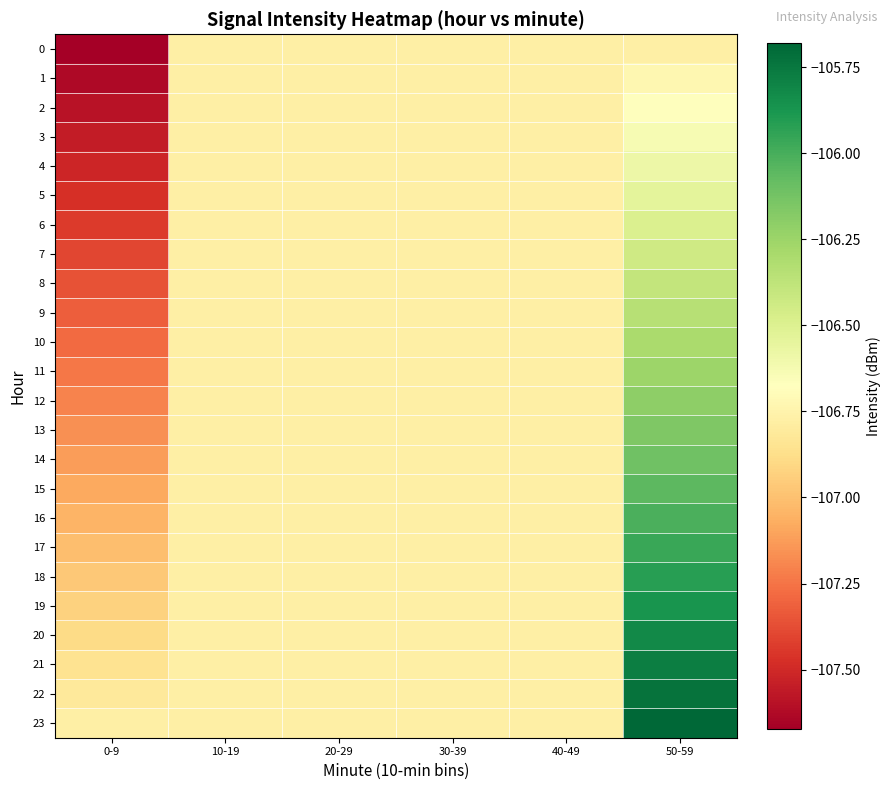

Reading left to right, extract all data points from this chart.

0: 0-9=-107.7	10-19=-106.8	20-29=-106.8	30-39=-106.8	40-49=-106.8	50-59=-106.8
1: 0-9=-107.6	10-19=-106.8	20-29=-106.8	30-39=-106.8	40-49=-106.8	50-59=-106.7
2: 0-9=-107.6	10-19=-106.8	20-29=-106.8	30-39=-106.8	40-49=-106.8	50-59=-106.7
3: 0-9=-107.6	10-19=-106.8	20-29=-106.8	30-39=-106.8	40-49=-106.8	50-59=-106.6
4: 0-9=-107.5	10-19=-106.8	20-29=-106.8	30-39=-106.8	40-49=-106.8	50-59=-106.6
5: 0-9=-107.5	10-19=-106.8	20-29=-106.8	30-39=-106.8	40-49=-106.8	50-59=-106.5
6: 0-9=-107.4	10-19=-106.8	20-29=-106.8	30-39=-106.8	40-49=-106.8	50-59=-106.5
7: 0-9=-107.4	10-19=-106.8	20-29=-106.8	30-39=-106.8	40-49=-106.8	50-59=-106.4
8: 0-9=-107.4	10-19=-106.8	20-29=-106.8	30-39=-106.8	40-49=-106.8	50-59=-106.4
9: 0-9=-107.3	10-19=-106.8	20-29=-106.8	30-39=-106.8	40-49=-106.8	50-59=-106.3
10: 0-9=-107.3	10-19=-106.8	20-29=-106.8	30-39=-106.8	40-49=-106.8	50-59=-106.3
11: 0-9=-107.2	10-19=-106.8	20-29=-106.8	30-39=-106.8	40-49=-106.8	50-59=-106.3
12: 0-9=-107.2	10-19=-106.8	20-29=-106.8	30-39=-106.8	40-49=-106.8	50-59=-106.2
13: 0-9=-107.2	10-19=-106.8	20-29=-106.8	30-39=-106.8	40-49=-106.8	50-59=-106.2
14: 0-9=-107.1	10-19=-106.8	20-29=-106.8	30-39=-106.8	40-49=-106.8	50-59=-106.1
15: 0-9=-107.1	10-19=-106.8	20-29=-106.8	30-39=-106.8	40-49=-106.8	50-59=-106.1
16: 0-9=-107.0	10-19=-106.8	20-29=-106.8	30-39=-106.8	40-49=-106.8	50-59=-106.0
17: 0-9=-107.0	10-19=-106.8	20-29=-106.8	30-39=-106.8	40-49=-106.8	50-59=-106.0
18: 0-9=-107.0	10-19=-106.8	20-29=-106.8	30-39=-106.8	40-49=-106.8	50-59=-105.9
19: 0-9=-106.9	10-19=-106.8	20-29=-106.8	30-39=-106.8	40-49=-106.8	50-59=-105.9
20: 0-9=-106.9	10-19=-106.8	20-29=-106.8	30-39=-106.8	40-49=-106.8	50-59=-105.8
21: 0-9=-106.9	10-19=-106.8	20-29=-106.8	30-39=-106.8	40-49=-106.8	50-59=-105.8
22: 0-9=-106.8	10-19=-106.8	20-29=-106.8	30-39=-106.8	40-49=-106.8	50-59=-105.7
23: 0-9=-106.8	10-19=-106.8	20-29=-106.8	30-39=-106.8	40-49=-106.8	50-59=-105.7